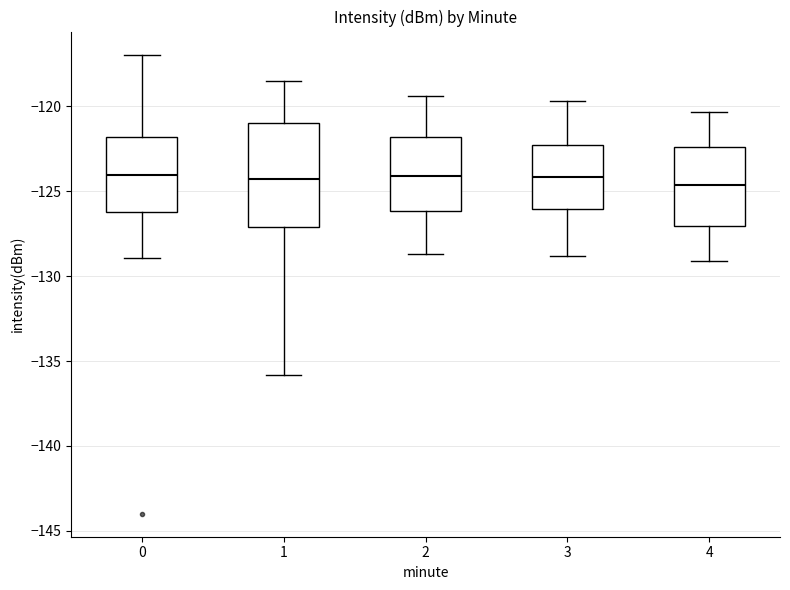

Where does the median line of the box at x = 2 sit on the y-axis? The values are not printed on the chart, so give them approximately, as read against the axis.

-124.0